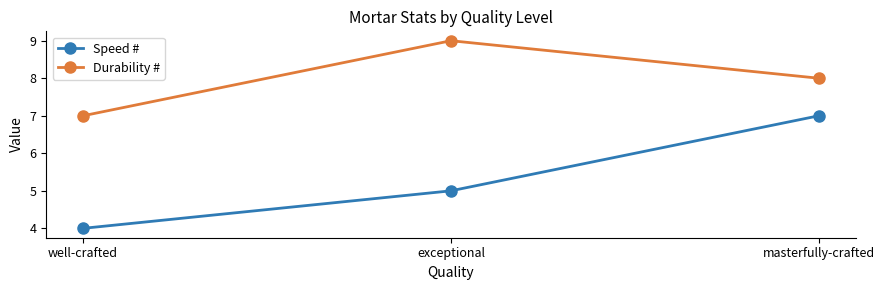

Is it true that Durability # equals 7 at well-crafted?

True